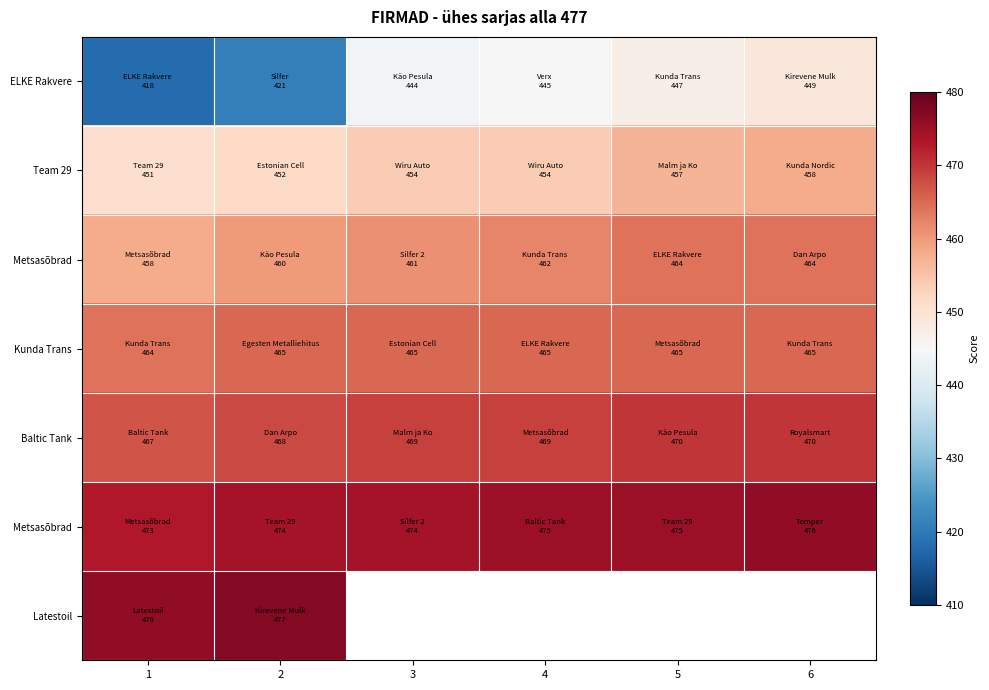

How many categories are shown in the chart?

6